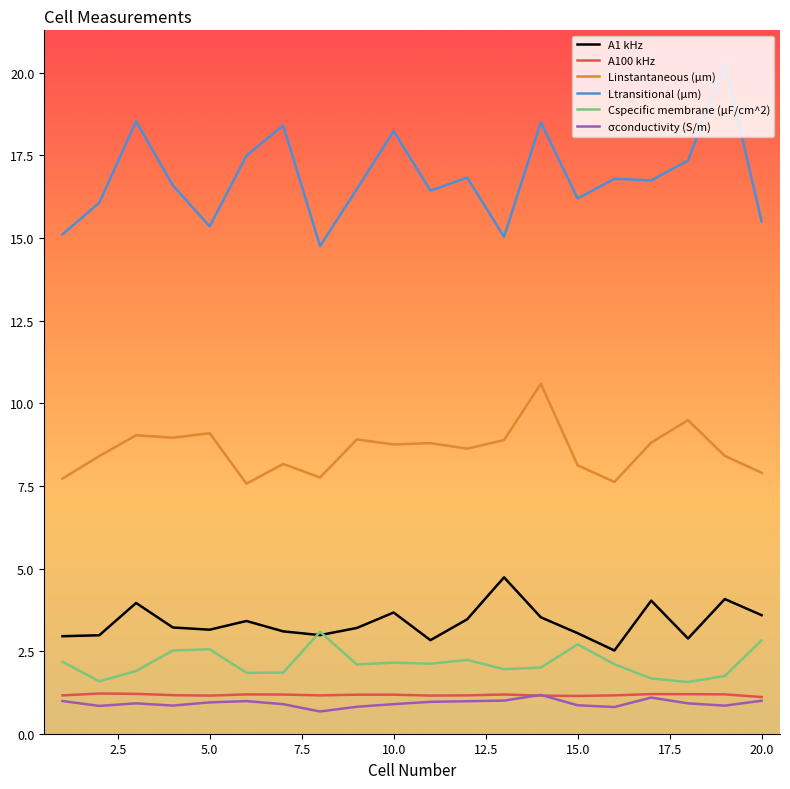

True or false: Ltransitional (μm) and σconductivity (S/m) intersect in this chart.

False